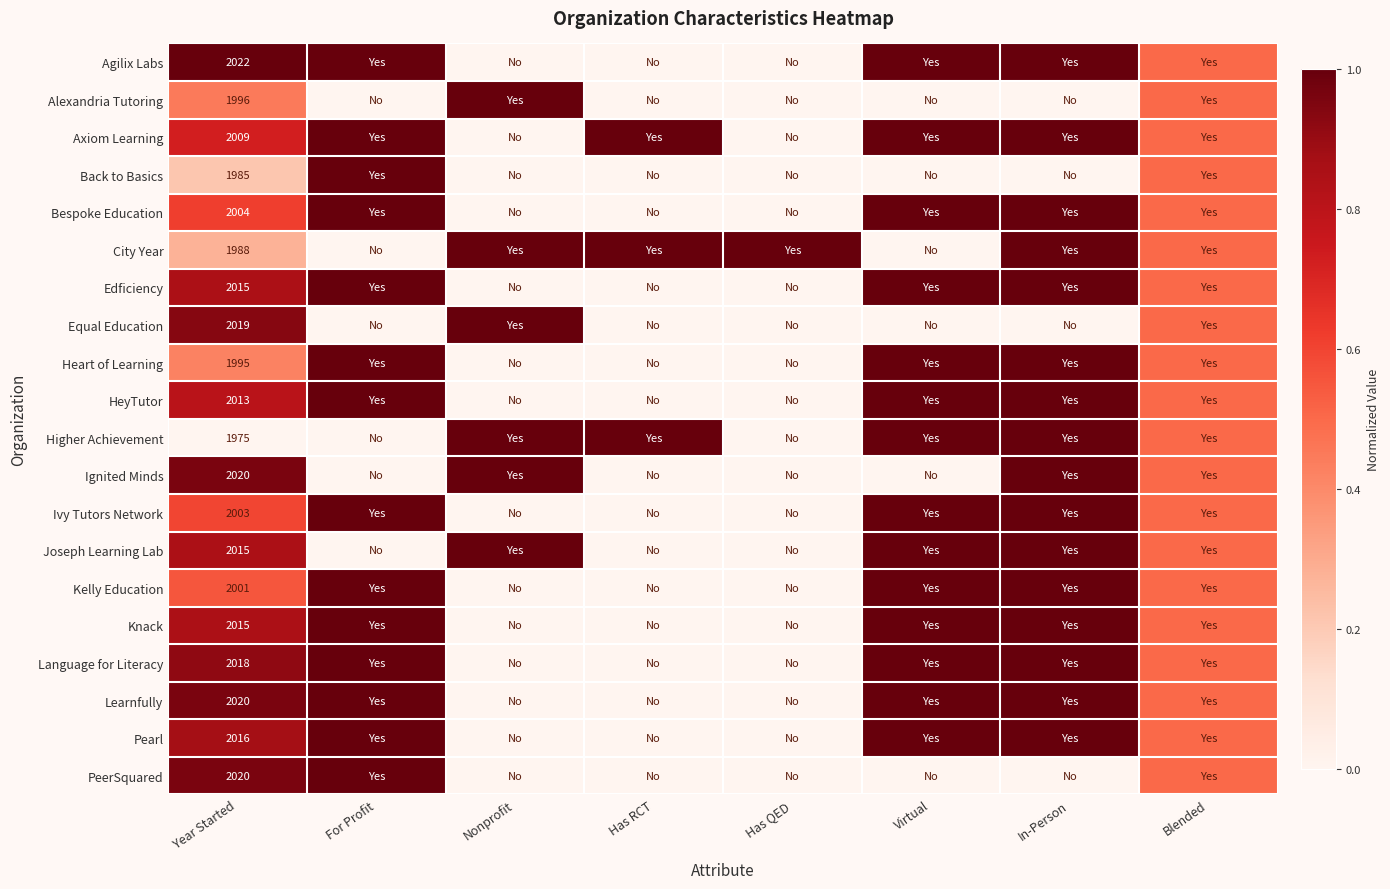

Is the value of Equal Education at Virtual greater than the value of Learnfully at Blended?

No